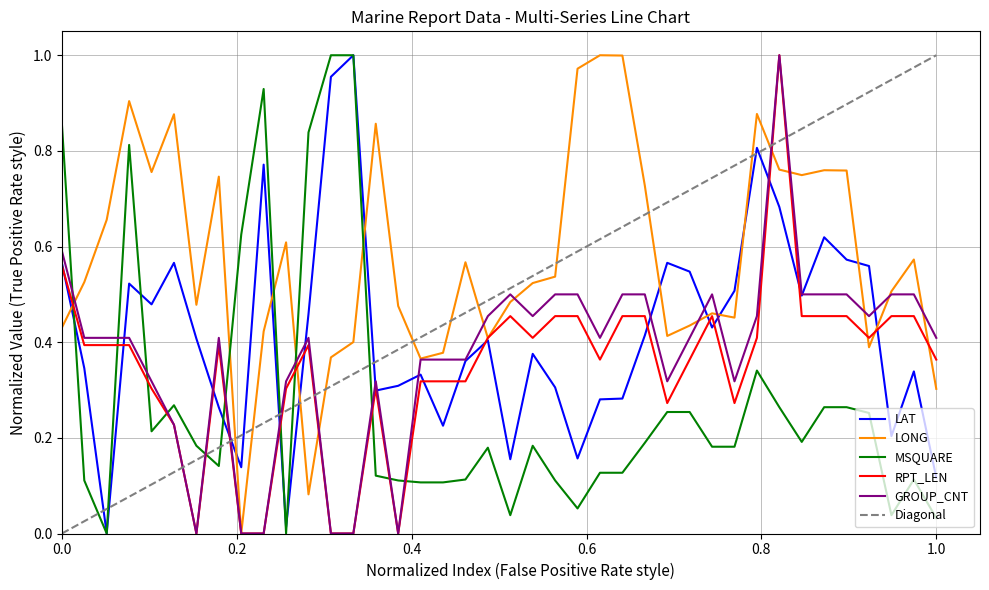

True or false: MSQUARE and RPT_LEN intersect in this chart.

True